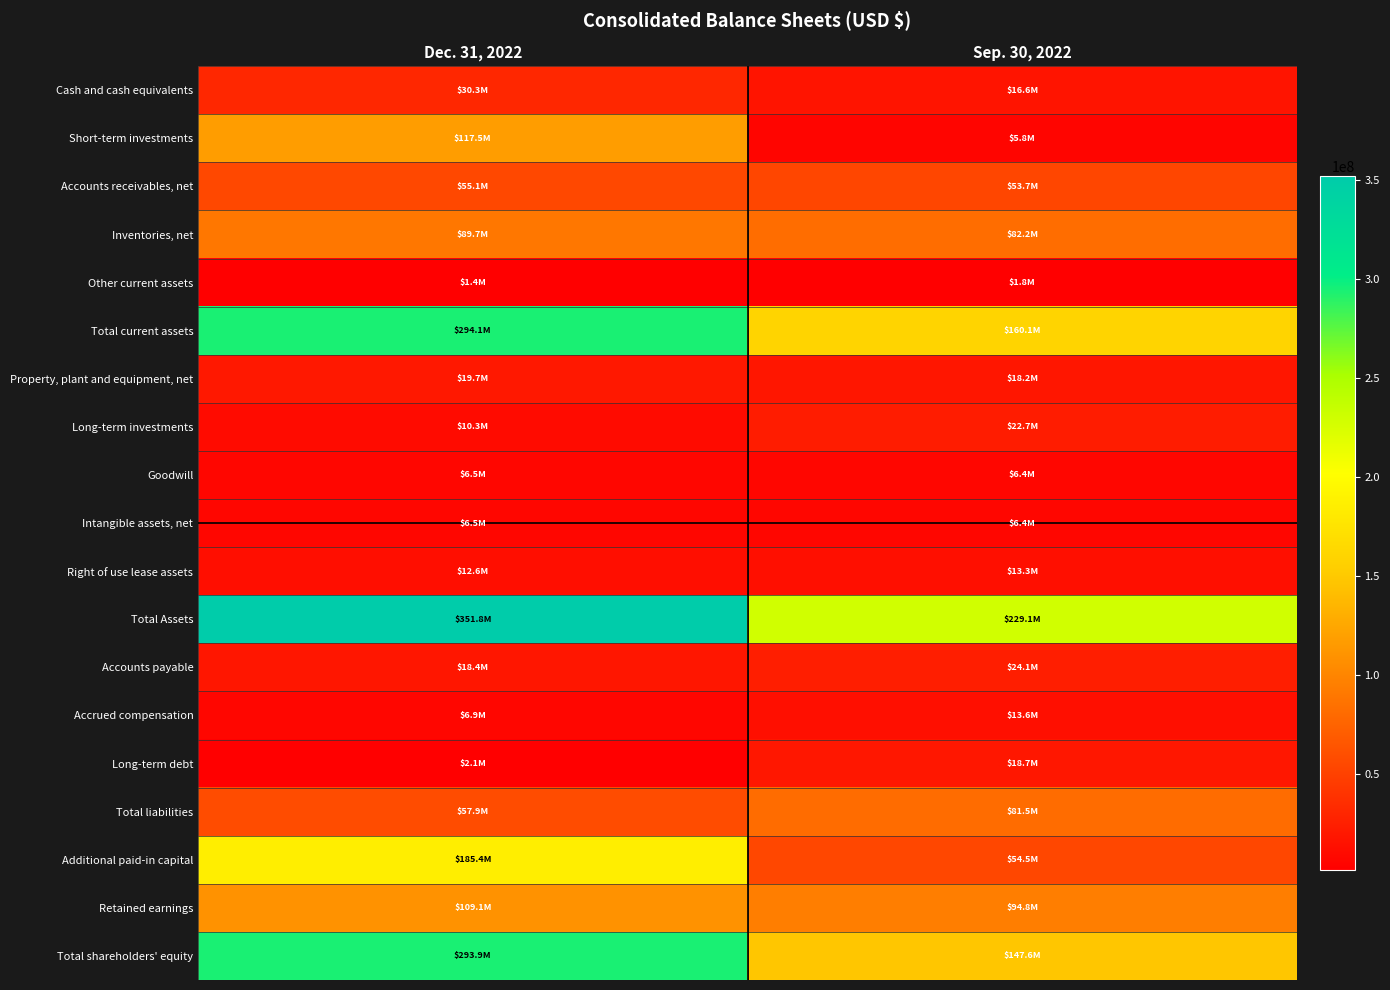

What is the spread (max minus min) of values at Dec. 31, 2022?

350347000